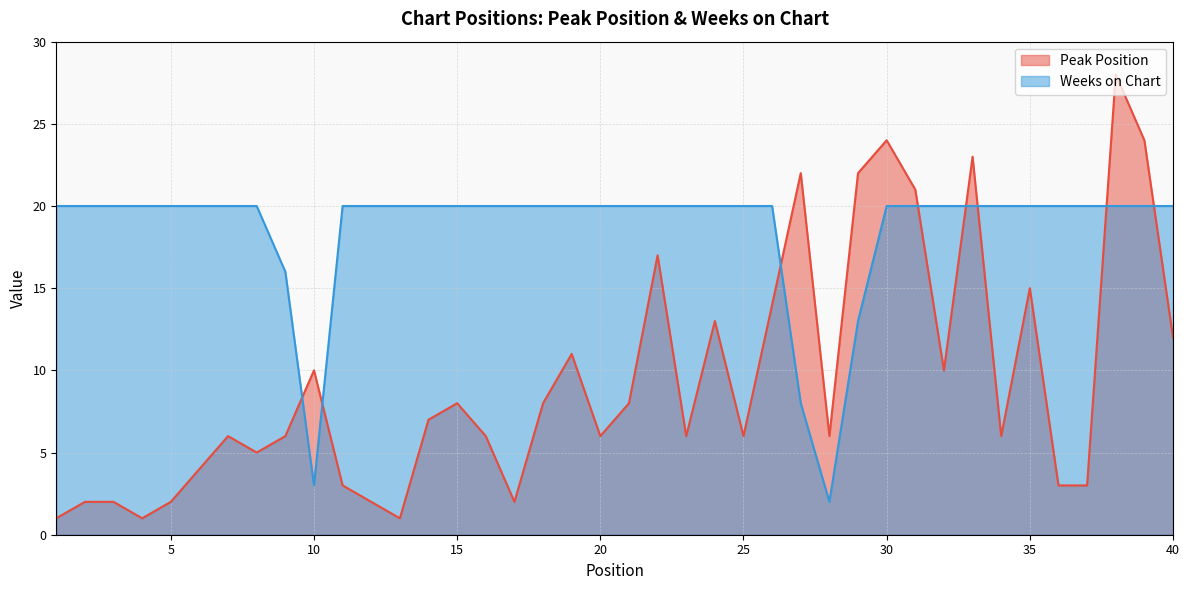

Where is the first local minimum for Peak Position?

4